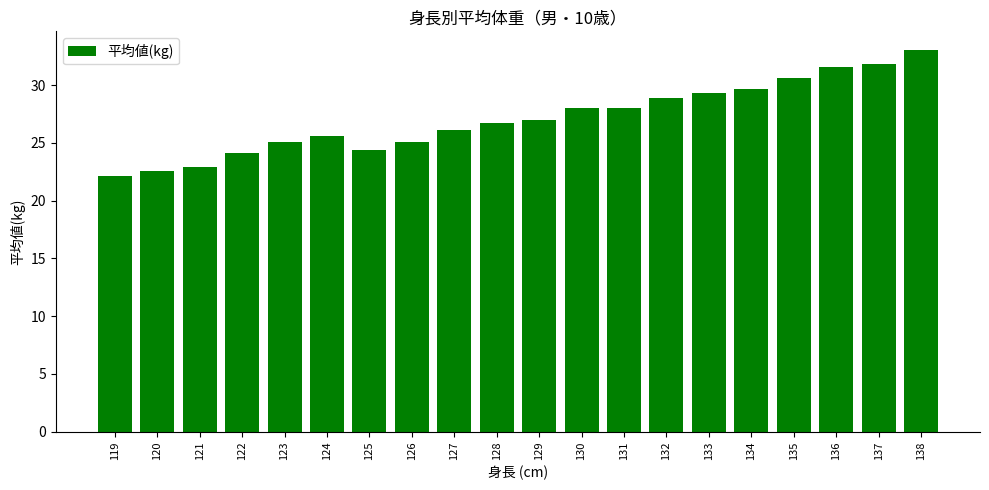

How many bars are there in total?

20